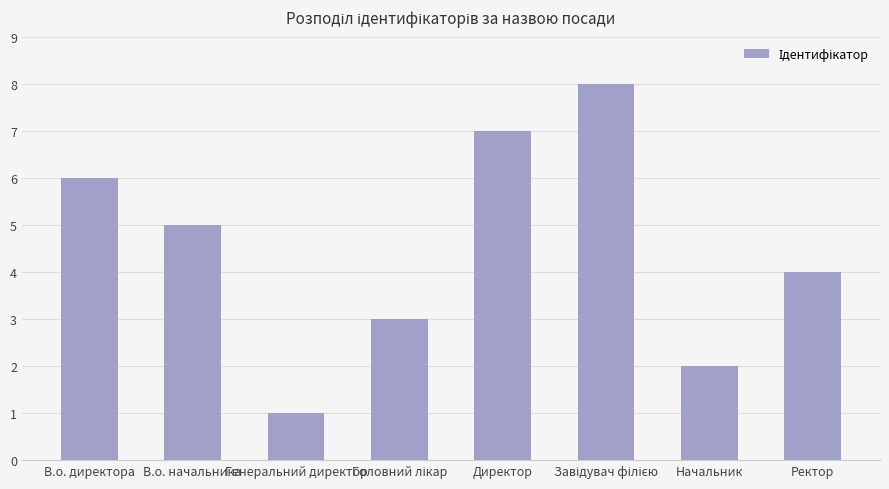

Read the value at В.о. директора.

6